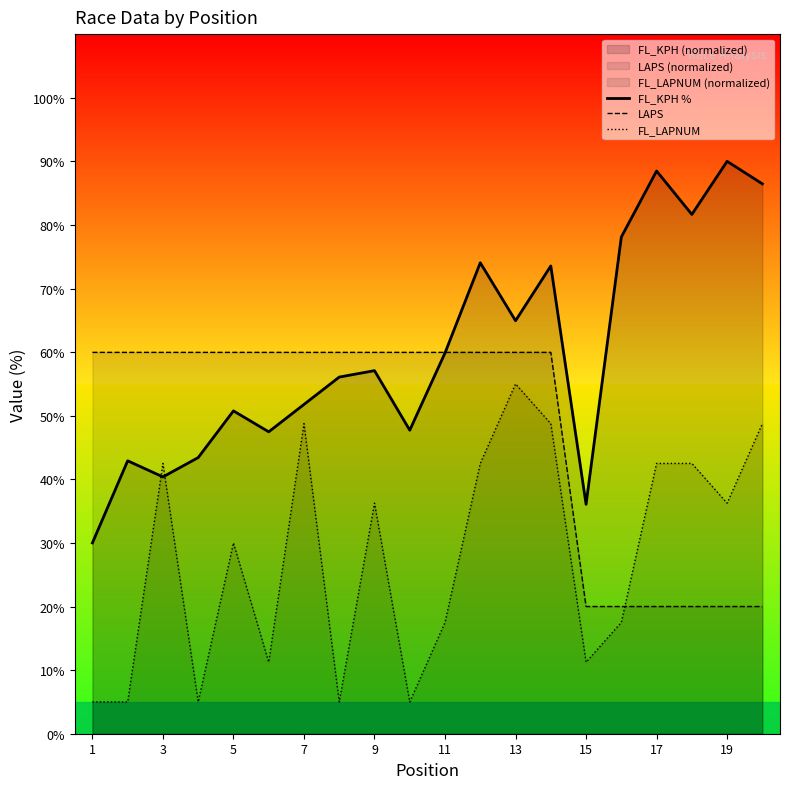

What is the value of the LAPS point at the 2nd from the left?

60.0